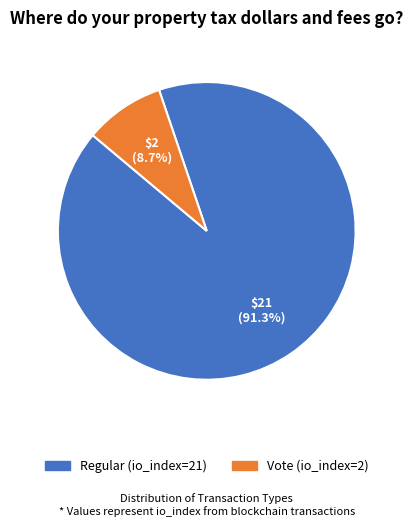

Do Vote (io_index=2) and Regular (io_index=21) together represent more than half of the pie?

Yes